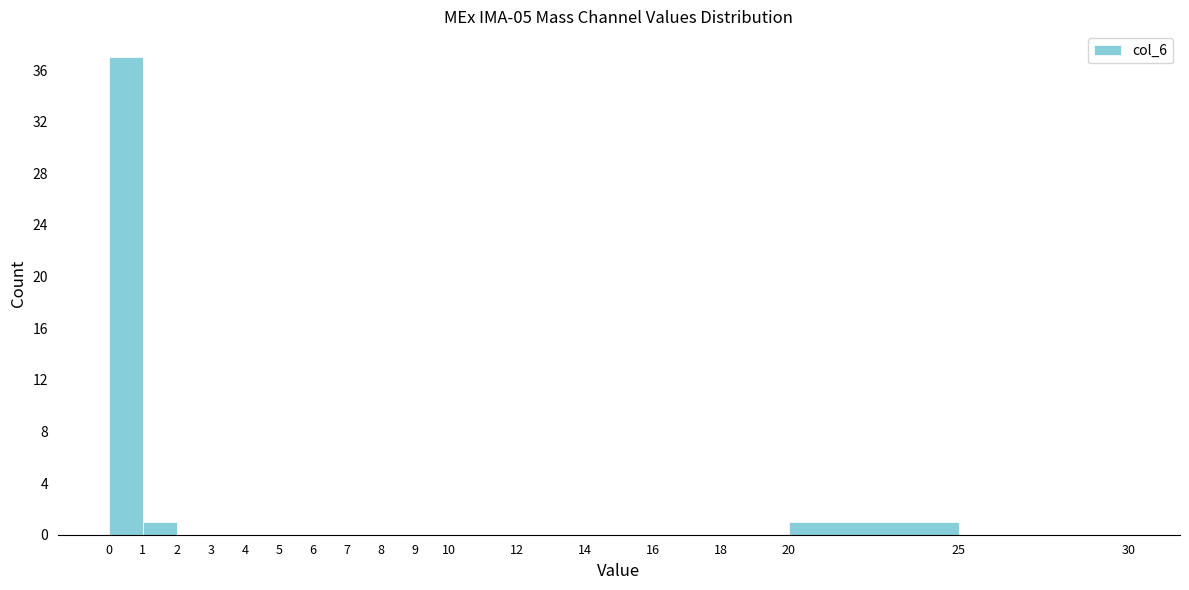

Over which range of the x-axis is the bar tallest?

0 to 1